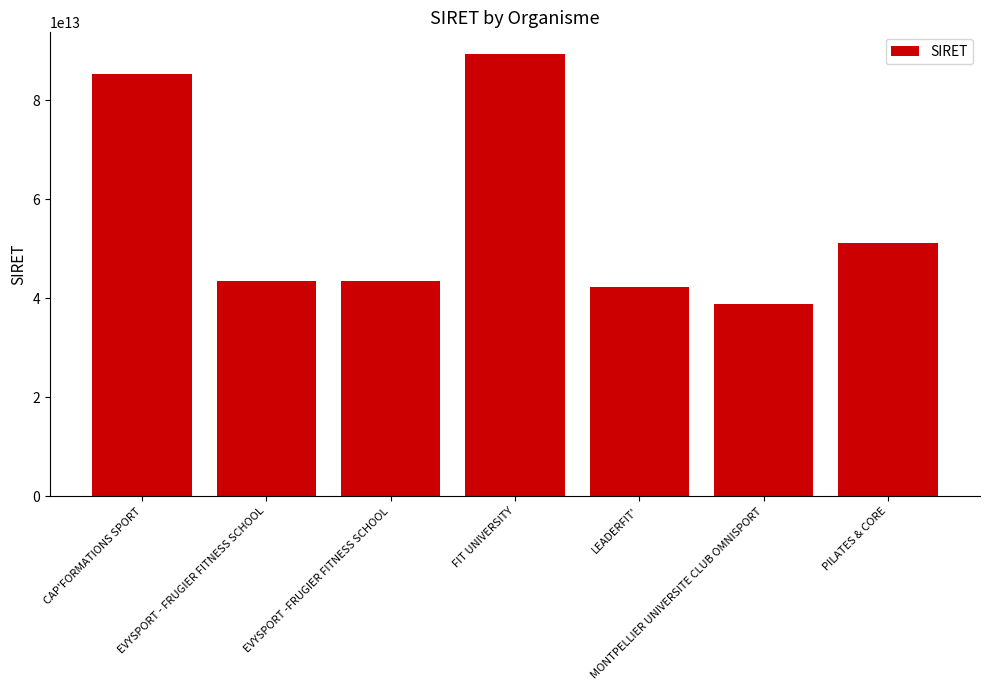

How many data points does each series have?

7